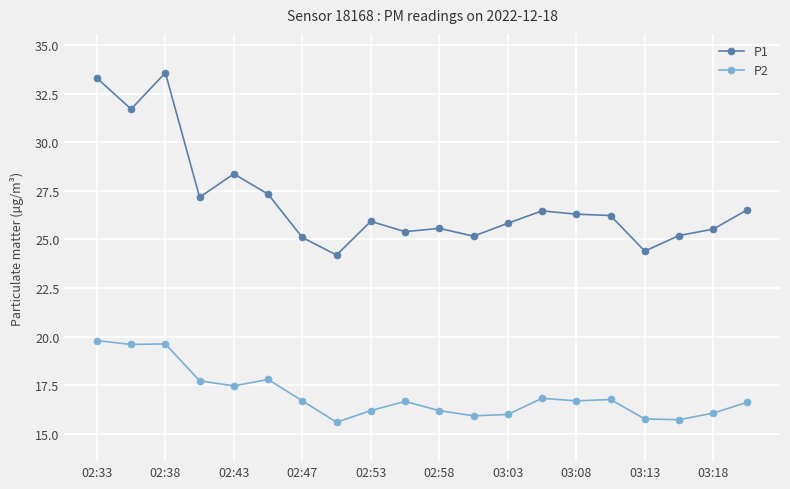

True or false: P2 has more than 2 points higher than both neighbors.

True